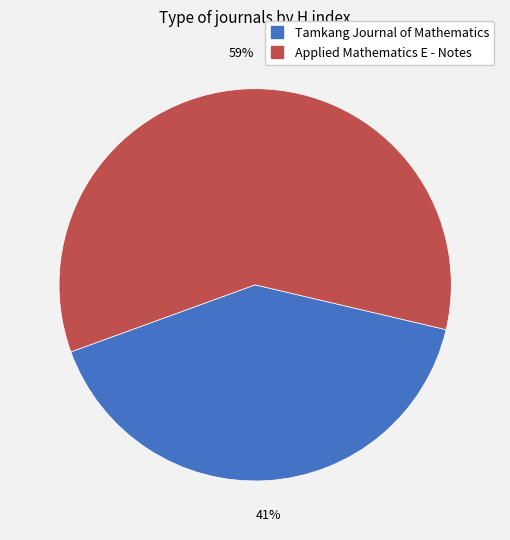

Is the sum of Applied Mathematics E - Notes and Tamkang Journal of Mathematics greater than half?

Yes